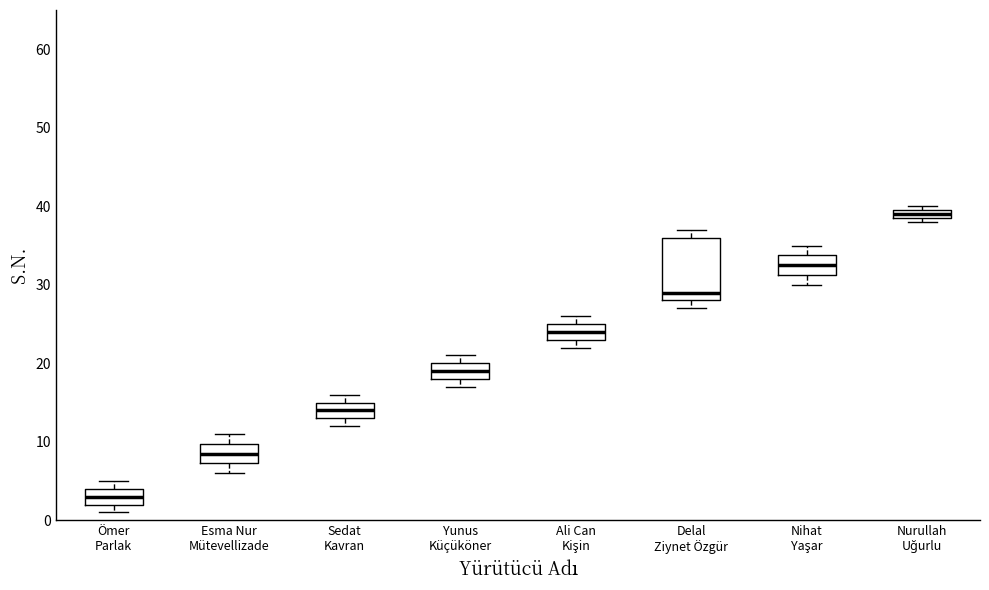

Where is the lower edge of the box for Esma Nur Mütevellizade on the y-axis? The values are not printed on the chart, so give them approximately, as read against the axis.

7